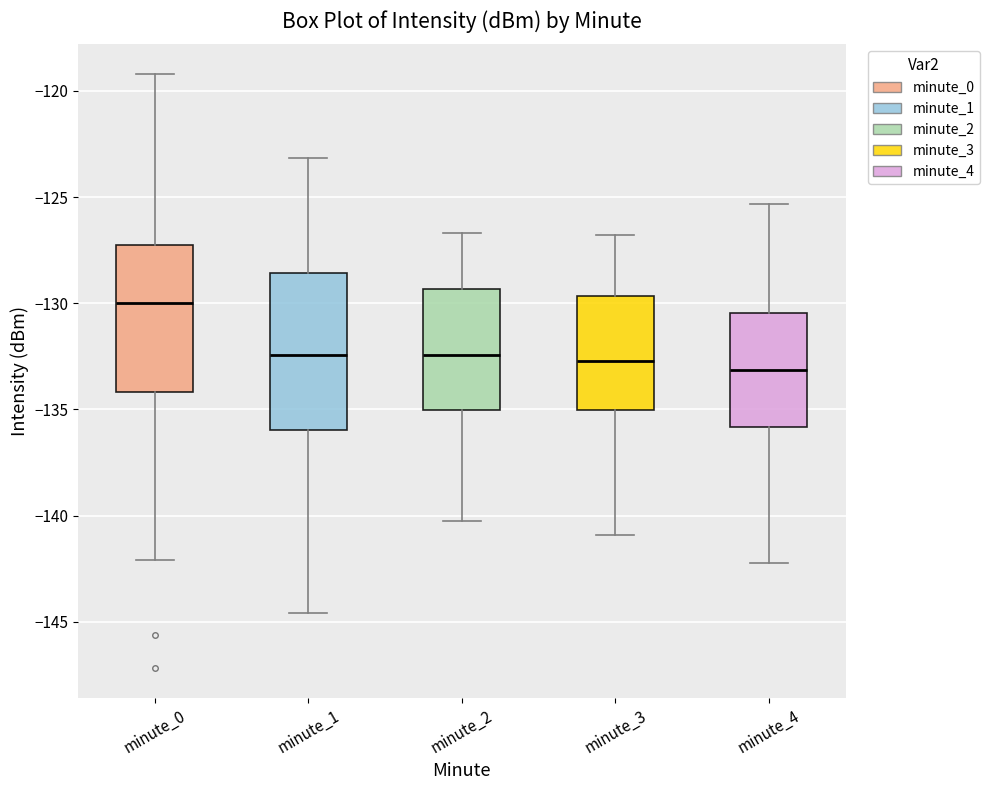

Which box's median line is the highest?

minute_0